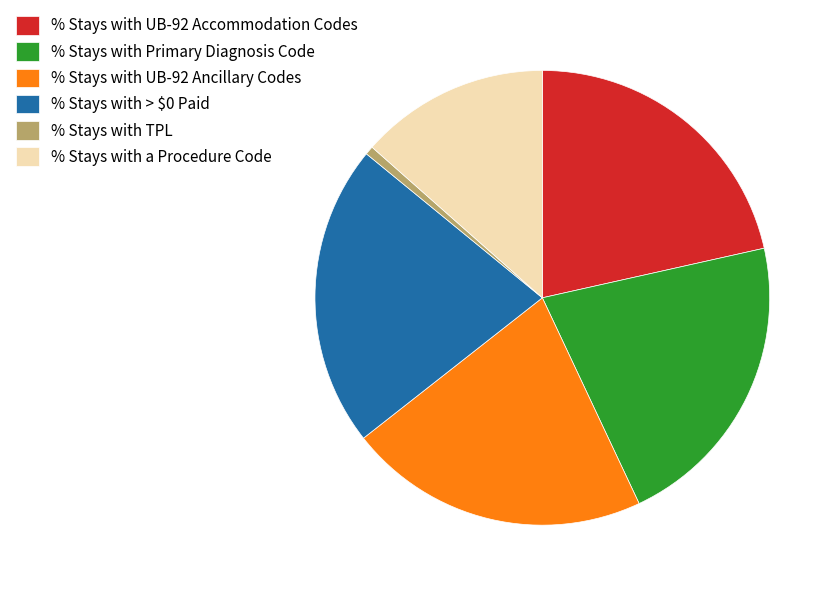

Does any single category account for the majority?

No